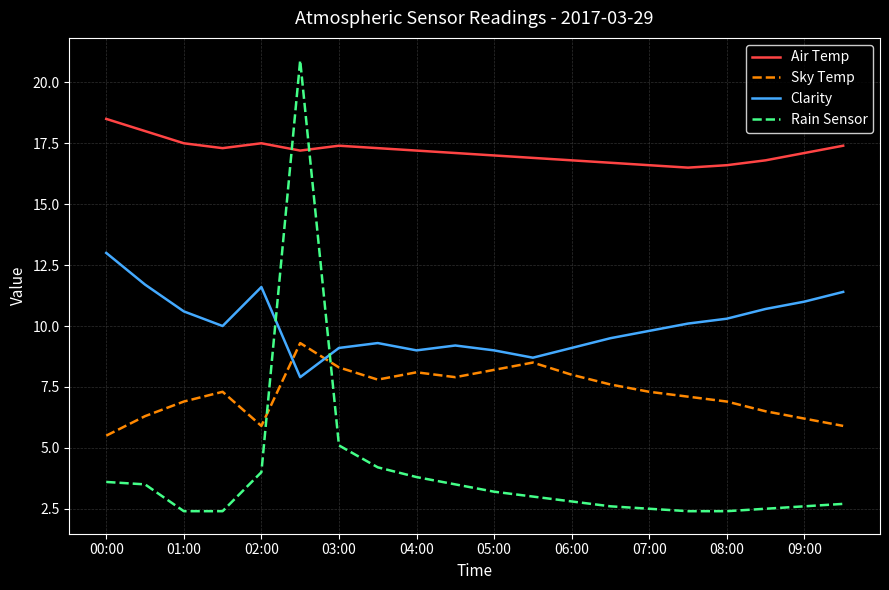

What is the lowest value of the Clarity series?

7.9